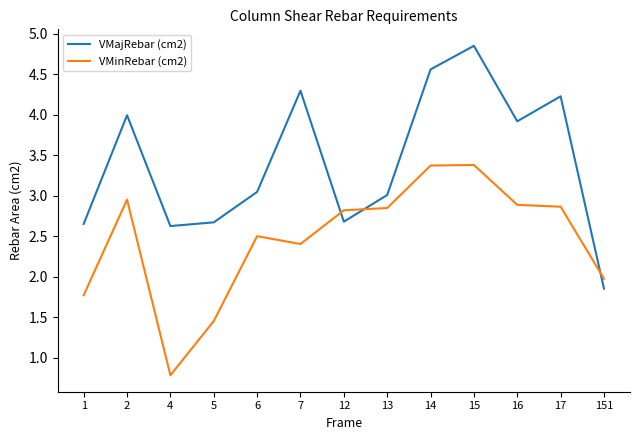

What is the total value across all series at 14?

7.9